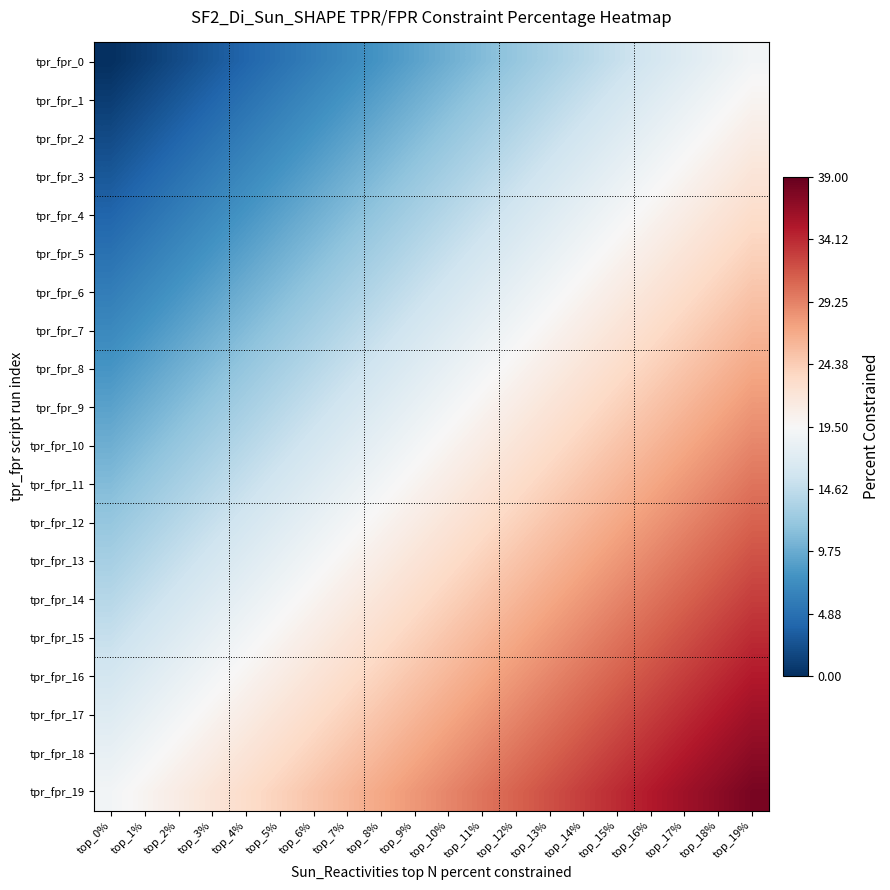

At top_5%, list the series in order from smallest to largest.

tpr_fpr_0, tpr_fpr_1, tpr_fpr_2, tpr_fpr_3, tpr_fpr_4, tpr_fpr_5, tpr_fpr_6, tpr_fpr_7, tpr_fpr_8, tpr_fpr_9, tpr_fpr_10, tpr_fpr_11, tpr_fpr_12, tpr_fpr_13, tpr_fpr_14, tpr_fpr_15, tpr_fpr_16, tpr_fpr_17, tpr_fpr_18, tpr_fpr_19